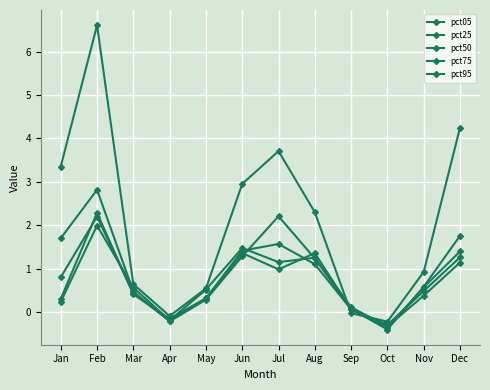

What is the spread (max minus min) of values at Mar?

0.2